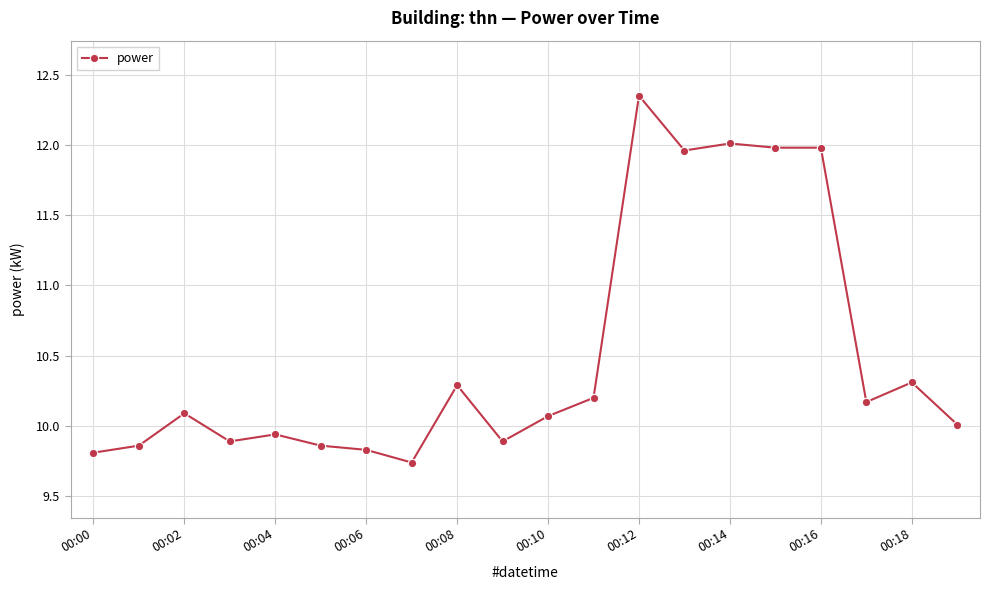

How many values are between 9 and 11?

15